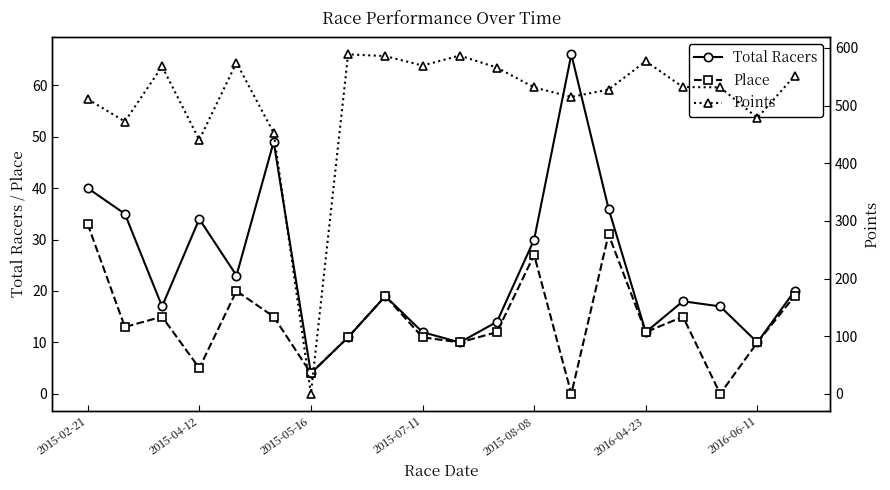

Is the value of Total Racers at 2015-04-12 greater than the value of Place at 2015-07-11?

Yes